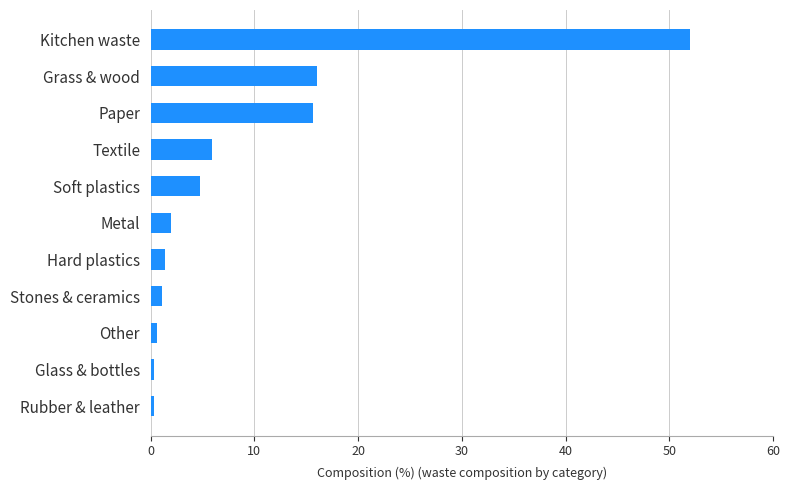

Is it true that the value at Metal is 2.0?

True